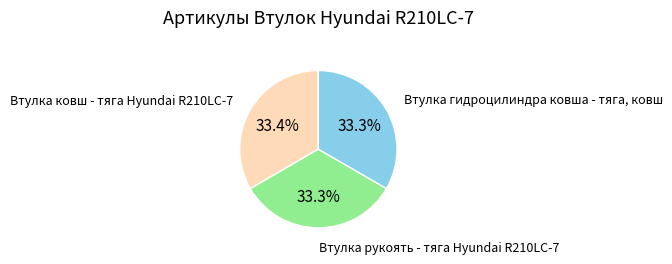

How many slices are in this pie chart?

3